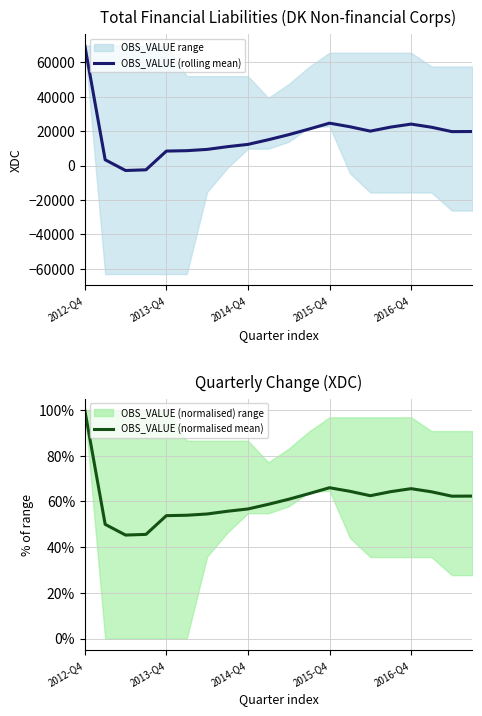

The value of OBS_VALUE (normalised mean) at 10 is 61.0. True or false?

True